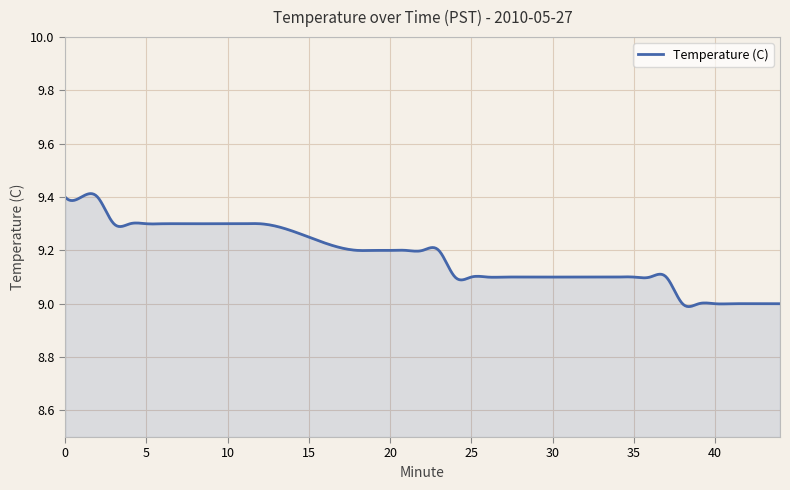

What is the difference between the maximum and minimum values?

0.4